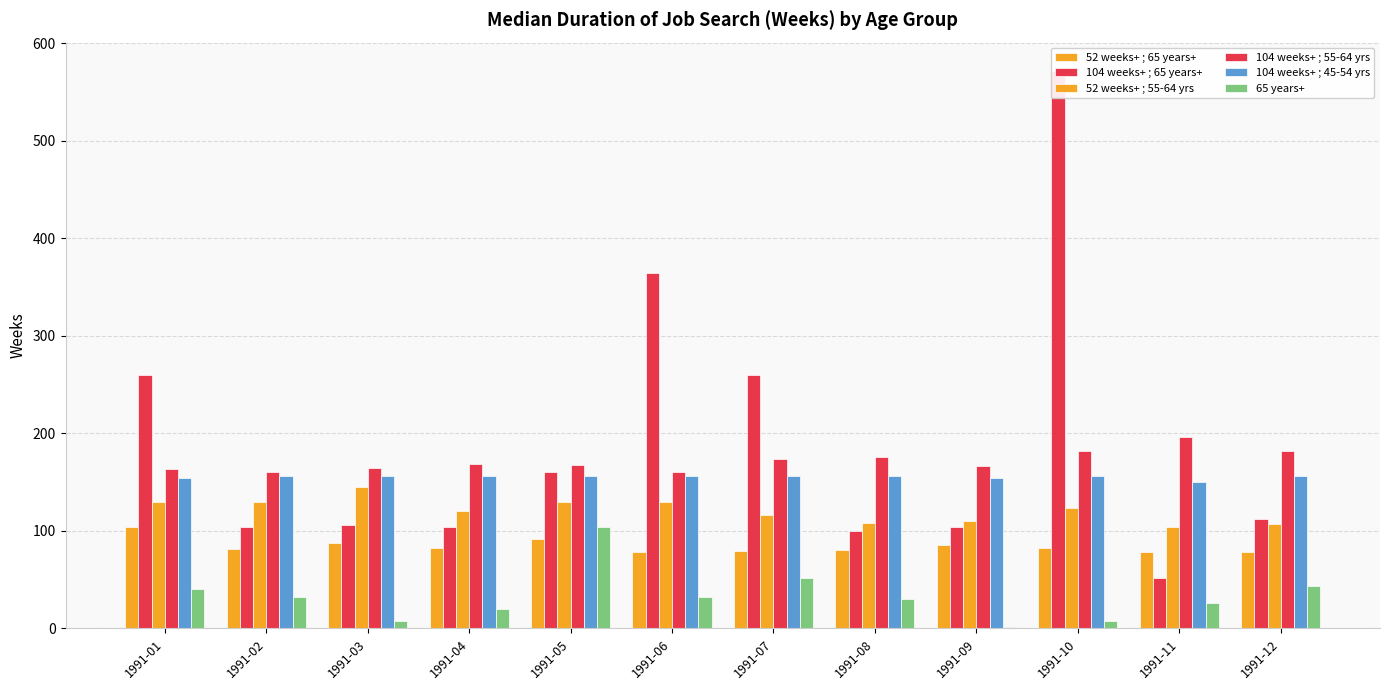

Reading left to right, extract all data points from this chart.

52 weeks+ ; 65 years+: 1991-01=104	1991-02=81	1991-03=88	1991-04=82	1991-05=92	1991-06=78	1991-07=79	1991-08=80	1991-09=86	1991-10=83	1991-11=78	1991-12=78
104 weeks+ ; 65 years+: 1991-01=260	1991-02=104	1991-03=106	1991-04=104	1991-05=160	1991-06=364	1991-07=260	1991-08=100	1991-09=104	1991-10=572	1991-11=52	1991-12=112
52 weeks+ ; 55-64 yrs: 1991-01=130	1991-02=130	1991-03=145	1991-04=120	1991-05=130	1991-06=130	1991-07=116	1991-08=108	1991-09=110	1991-10=123	1991-11=104	1991-12=107
104 weeks+ ; 55-64 yrs: 1991-01=163	1991-02=160	1991-03=164	1991-04=169	1991-05=168	1991-06=160	1991-07=174	1991-08=176	1991-09=167	1991-10=182	1991-11=196	1991-12=182
104 weeks+ ; 45-54 yrs: 1991-01=154	1991-02=156	1991-03=156	1991-04=156	1991-05=156	1991-06=156	1991-07=156	1991-08=156	1991-09=154	1991-10=156	1991-11=150	1991-12=156
65 years+: 1991-01=40	1991-02=32	1991-03=8	1991-04=20	1991-05=104	1991-06=32	1991-07=52	1991-08=30	1991-09=2	1991-10=8	1991-11=26	1991-12=44